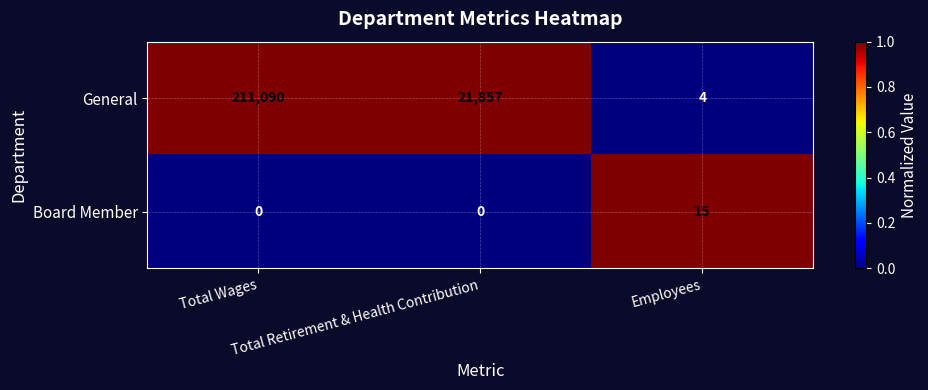

Which series has the largest range (max minus min)?

General